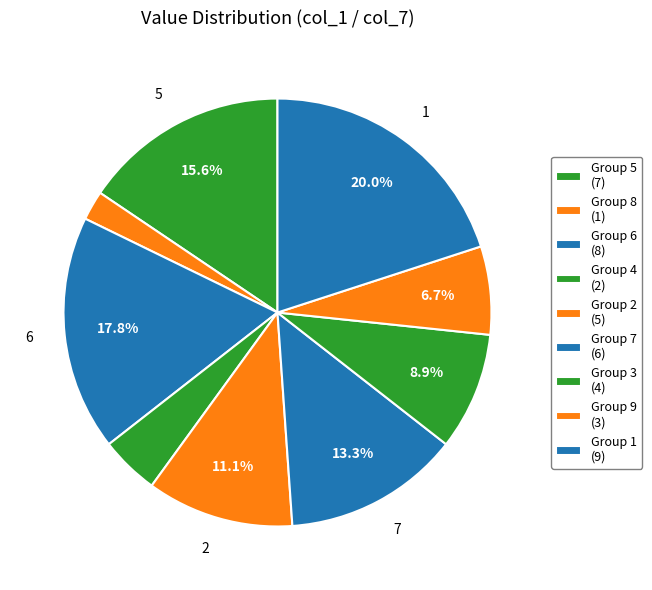

Count the number of slices in the pie.

9